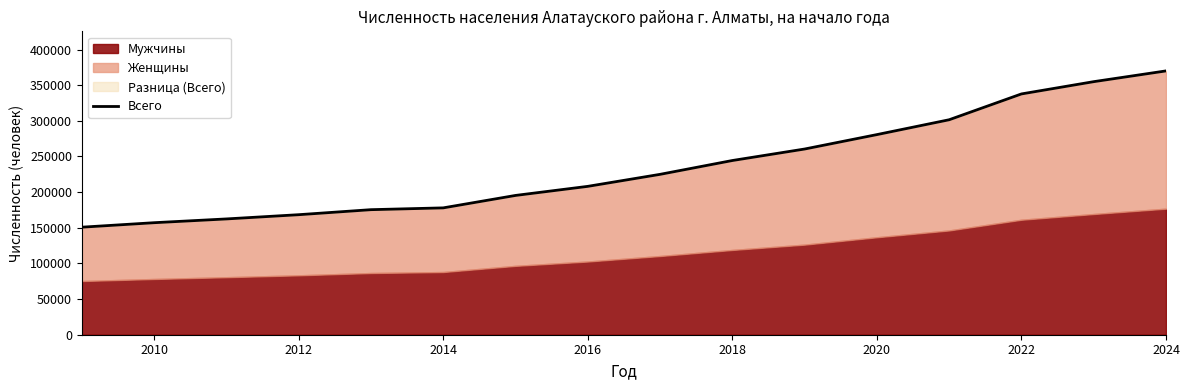

The value at 14 is 109886. True or false?

False